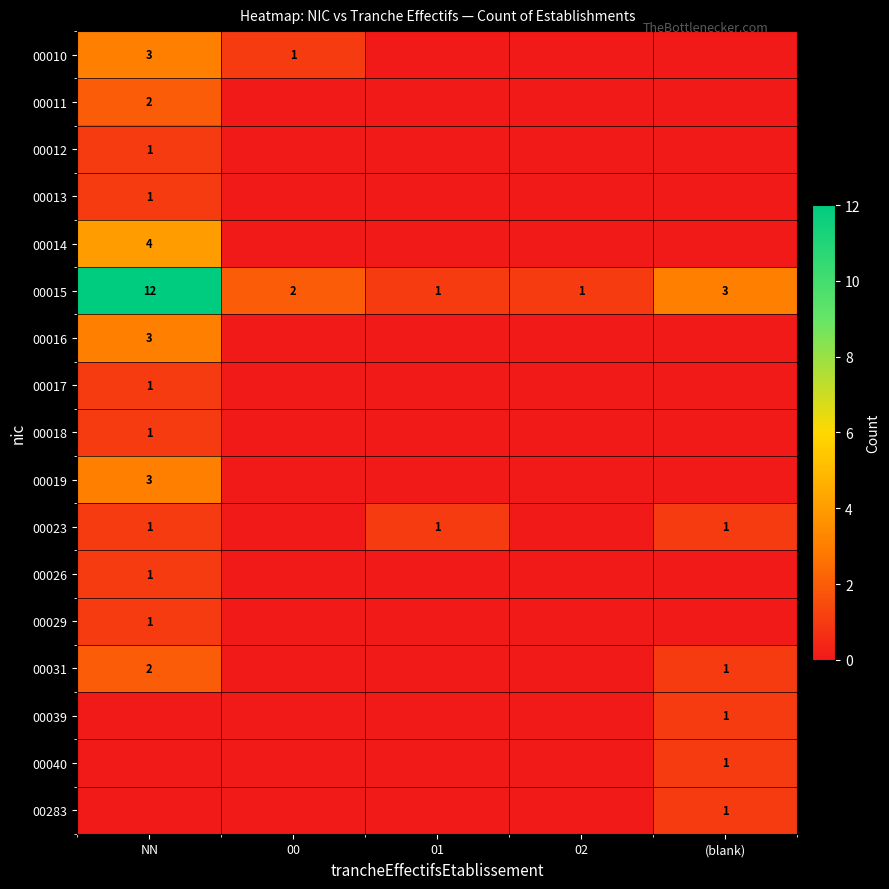

The value of 00015 at NN is 12. True or false?

True